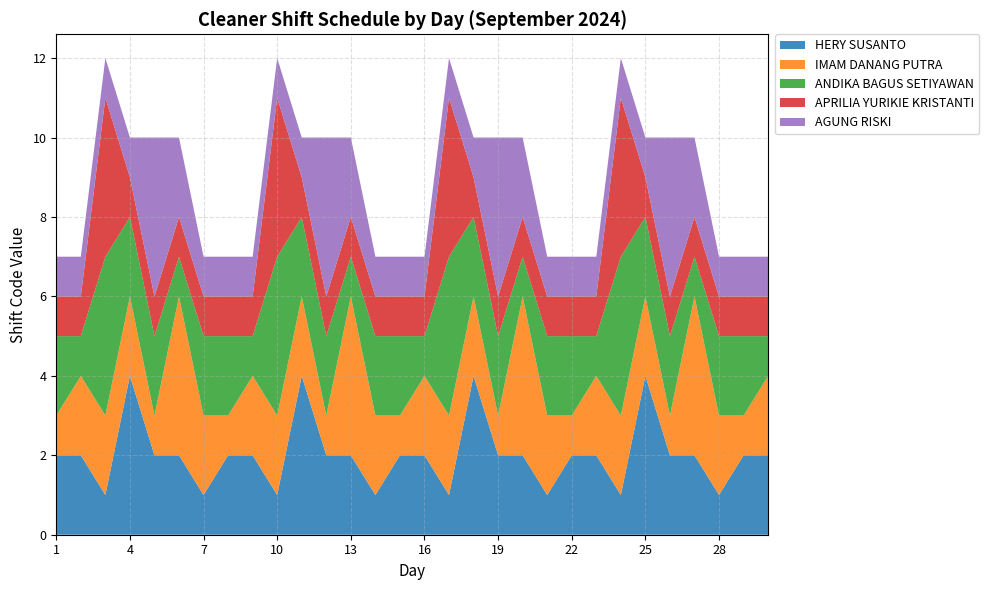

Reading right to left, transcribe all the data shown in this chart.

HERY SUSANTO: 30=2	29=2	28=1	27=2	26=2	25=4	24=1	23=2	22=2	21=1	20=2	19=2	18=4	17=1	16=2	15=2	14=1	13=2	12=2	11=4	10=1	9=2	8=2	7=1	6=2	5=2	4=4	3=1	2=2	1=2
IMAM DANANG PUTRA: 30=2	29=1	28=2	27=4	26=1	25=2	24=2	23=2	22=1	21=2	20=4	19=1	18=2	17=2	16=2	15=1	14=2	13=4	12=1	11=2	10=2	9=2	8=1	7=2	6=4	5=1	4=2	3=2	2=2	1=1
ANDIKA BAGUS SETIYAWAN: 30=1	29=2	28=2	27=1	26=2	25=2	24=4	23=1	22=2	21=2	20=1	19=2	18=2	17=4	16=1	15=2	14=2	13=1	12=2	11=2	10=4	9=1	8=2	7=2	6=1	5=2	4=2	3=4	2=1	1=2
APRILIA YURIKIE KRISTANTI: 30=1	29=1	28=1	27=1	26=1	25=1	24=4	23=1	22=1	21=1	20=1	19=1	18=1	17=4	16=1	15=1	14=1	13=1	12=1	11=1	10=4	9=1	8=1	7=1	6=1	5=1	4=1	3=4	2=1	1=1
AGUNG RISKI: 30=1	29=1	28=1	27=2	26=4	25=1	24=1	23=1	22=1	21=1	20=2	19=4	18=1	17=1	16=1	15=1	14=1	13=2	12=4	11=1	10=1	9=1	8=1	7=1	6=2	5=4	4=1	3=1	2=1	1=1